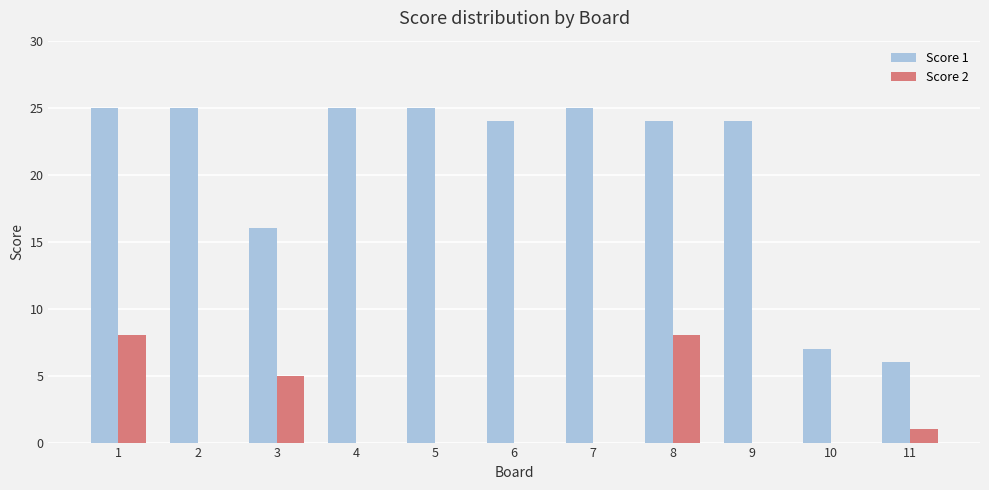

The value of Score 2 at 9 is 6. True or false?

False